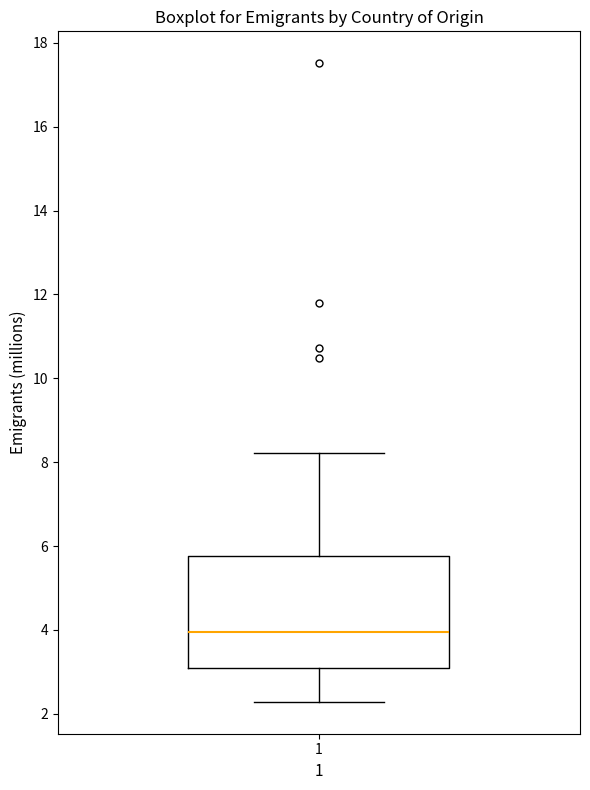

Read this box plot against the y-axis: the position of the median line, the range covered by the box, and the ends of both whiskers. The values are not printed on the chart, so give them approximately, as read against the axis.

median 4.0, box 3.0 to 5.8, whiskers 2.2 to 8.2